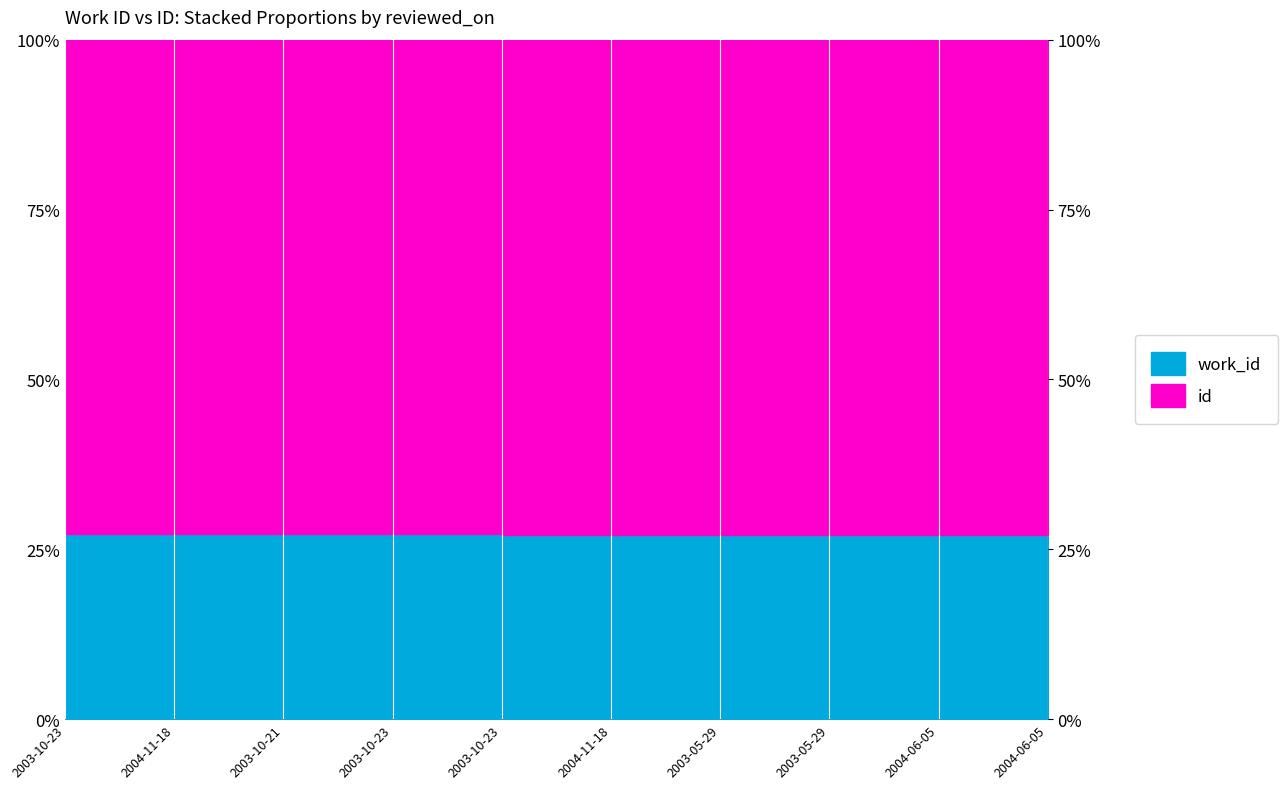

True or false: the data shows 27.1 at 2004-06-05.

True